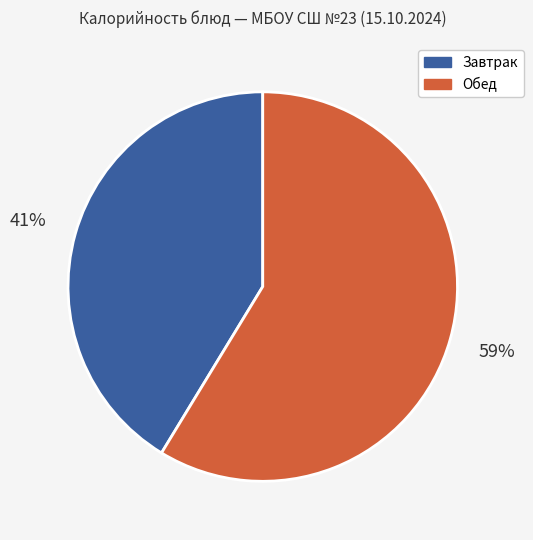

To the nearest percent, what is the average slice percentage?

50%